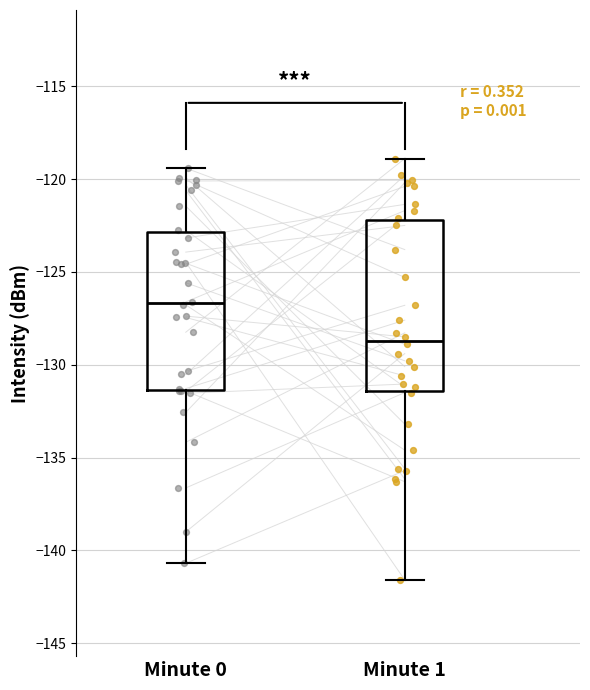

Comparing the boxes themselves (not the whiskers), which one is the tallest?

Minute 1